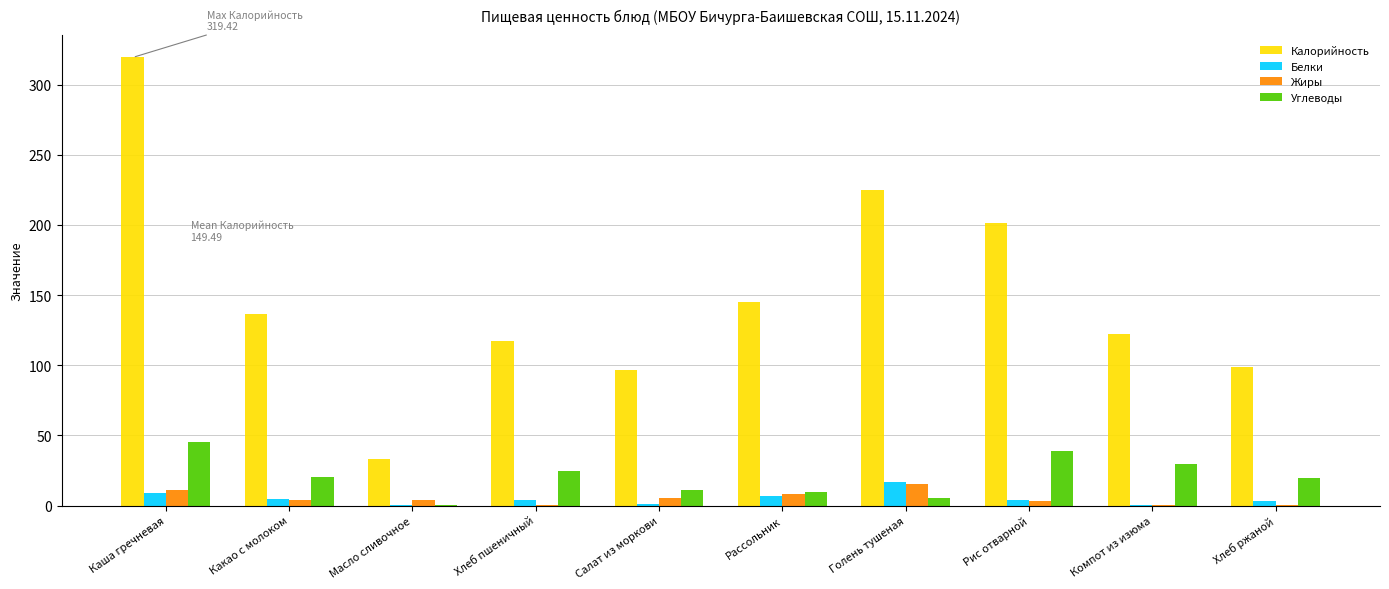

The Калорийность series shows 22.5 at Салат из моркови. True or false?

False